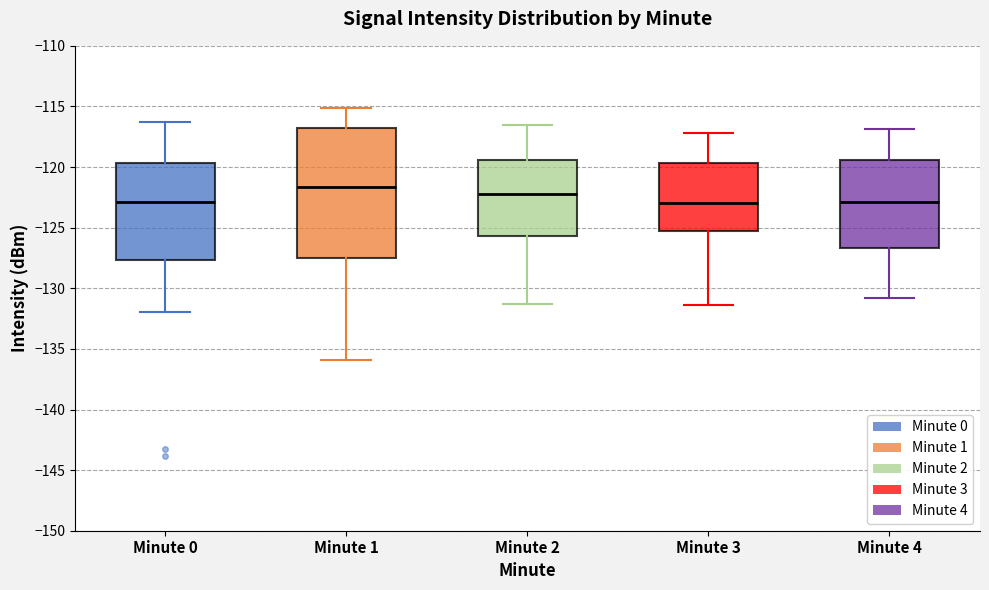

Which box is the tallest, from its lower edge to its upper edge?

Minute 1